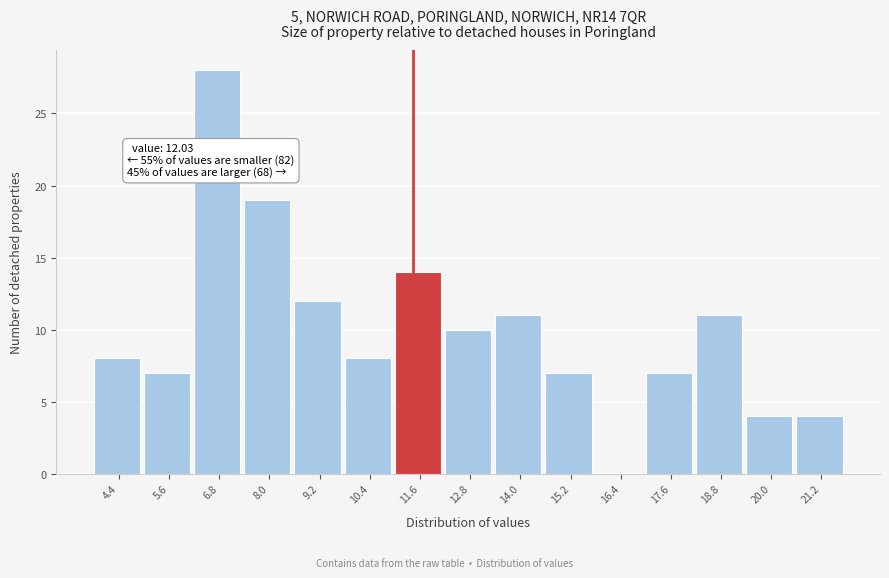

Reading left to right, extract all data points from this chart.

4.4=8	5.6=7	6.8=28	8.0=19	9.2=12	10.4=8	11.6=14	12.8=10	14.0=11	15.2=7	16.4=0	17.6=7	18.8=11	20.0=4	21.2=4